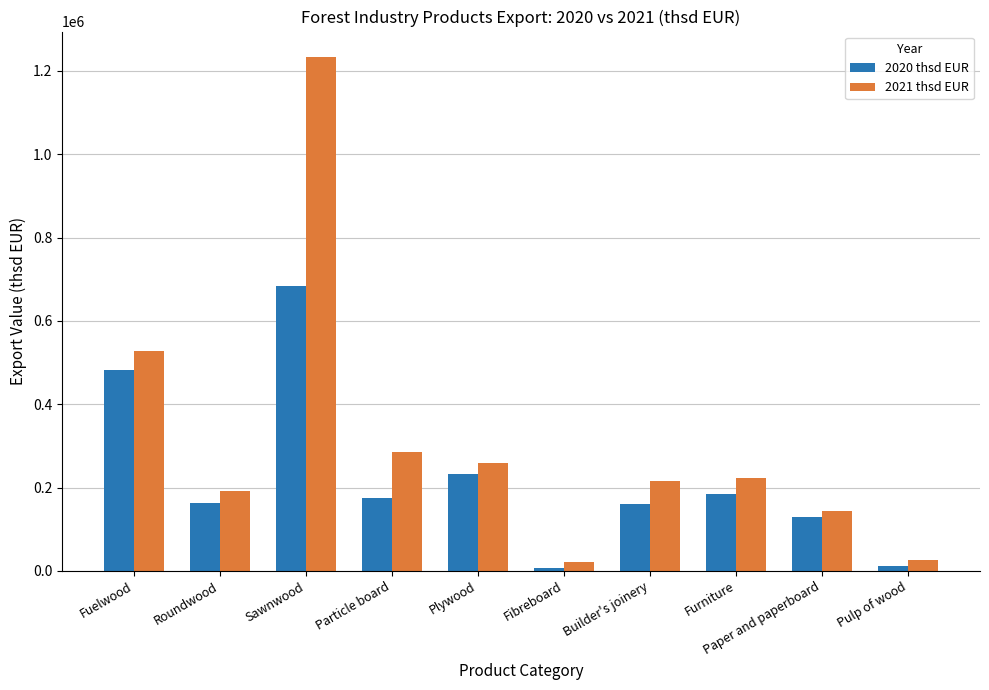

What is the highest value of the 2021 thsd EUR series?

1232762.7